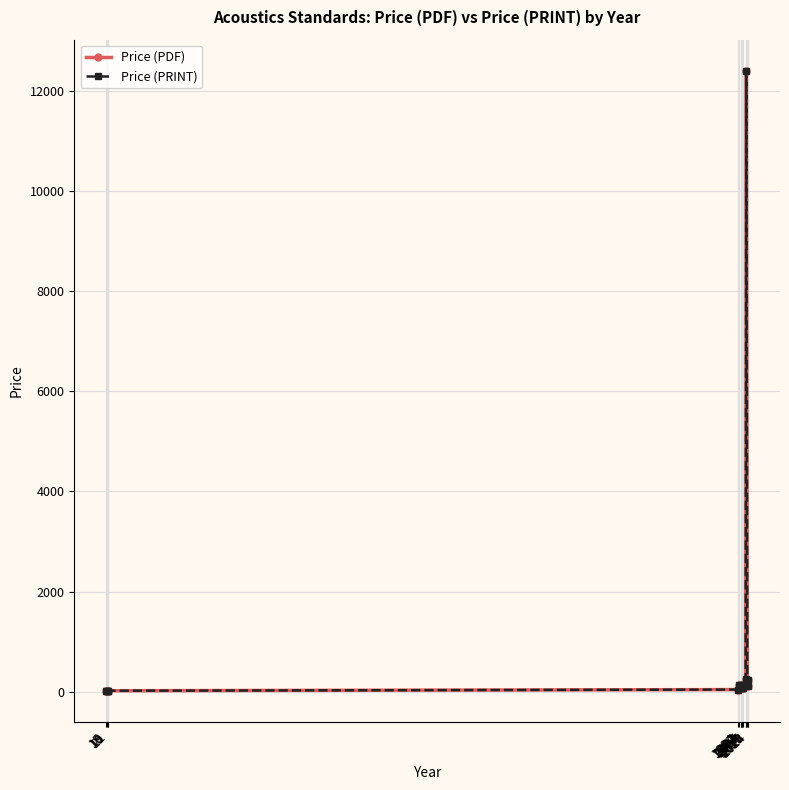

At how many categories does at least one series exceed 558?

1